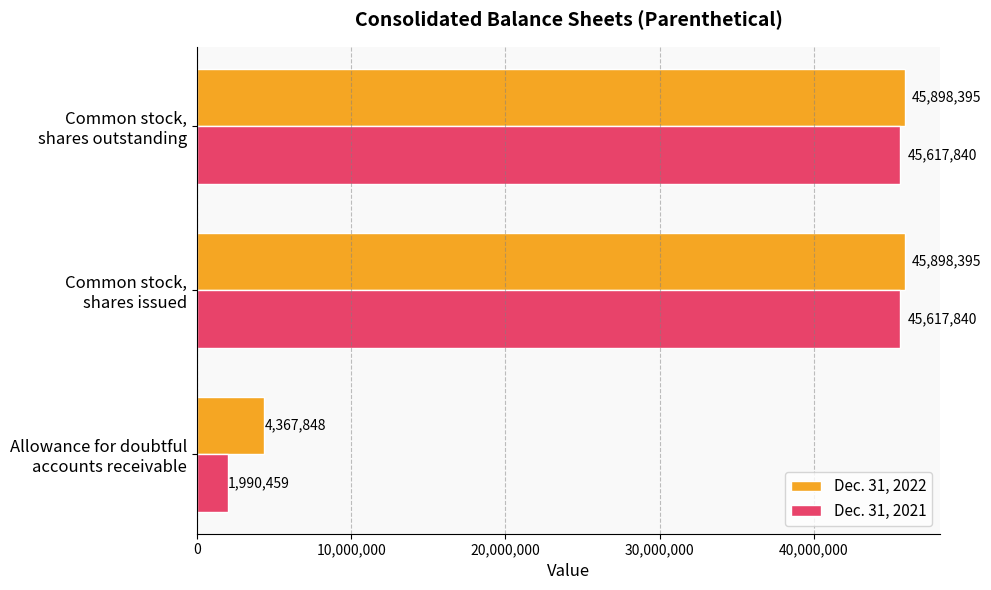

Rank the series by their maximum value, from lowest to highest.

Dec. 31, 2021, Dec. 31, 2022